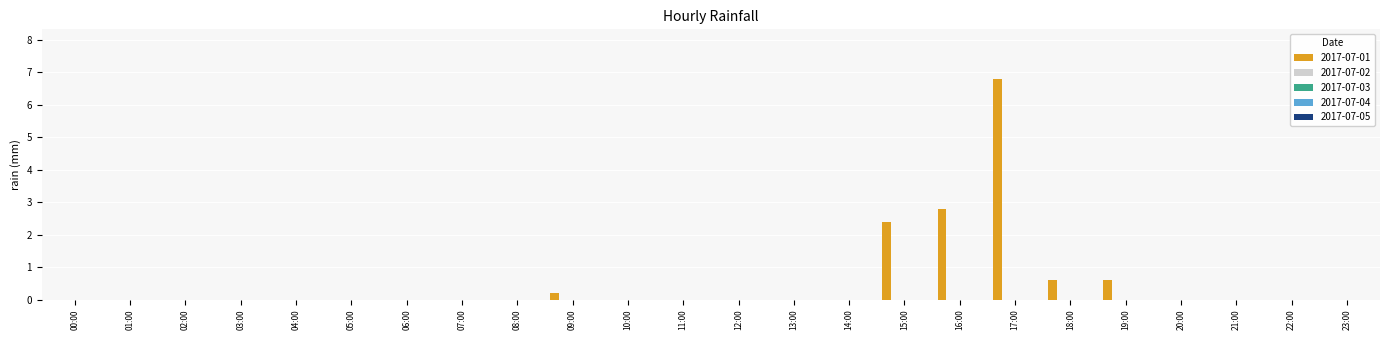

What is the greatest value displayed?

6.8